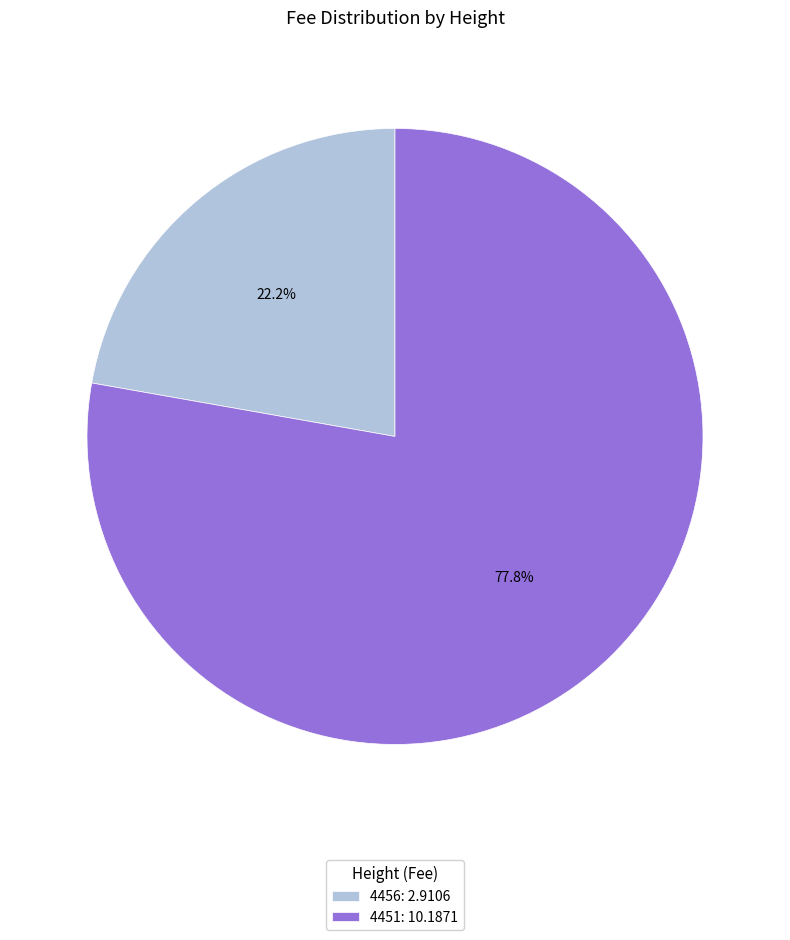

Is it true that 4456 is 22% of the pie?

True